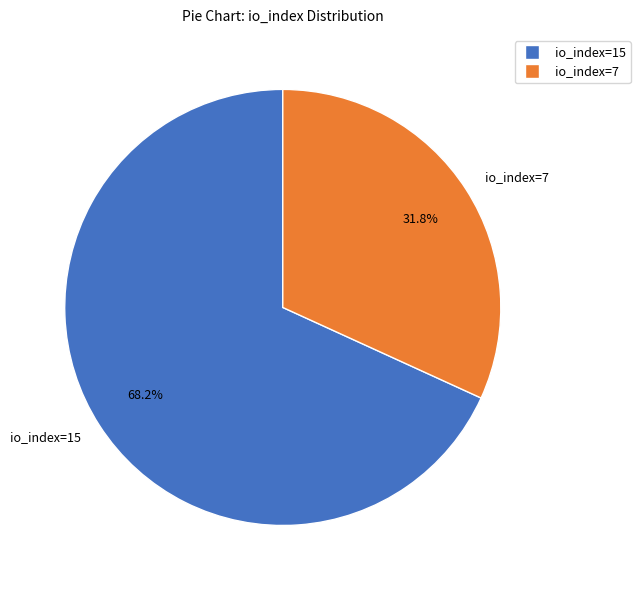

Count the number of slices in the pie.

2